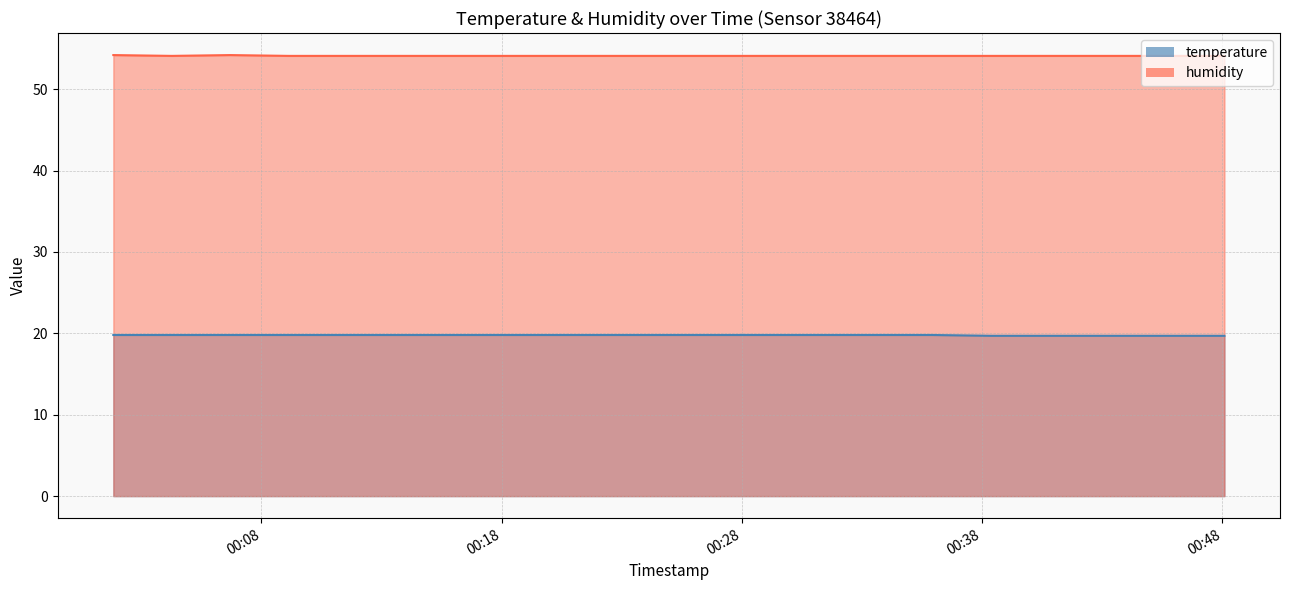

What is the spread (max minus min) of values at 2023-01-16T00:48:05?

34.4